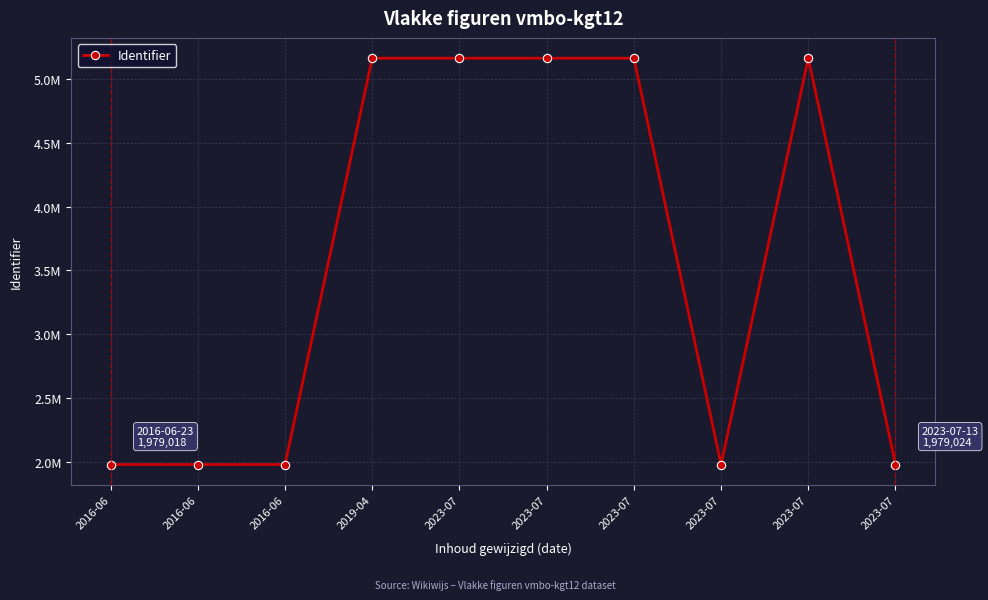

Which has a higher value, 2023-07 or 2023-07?

2023-07